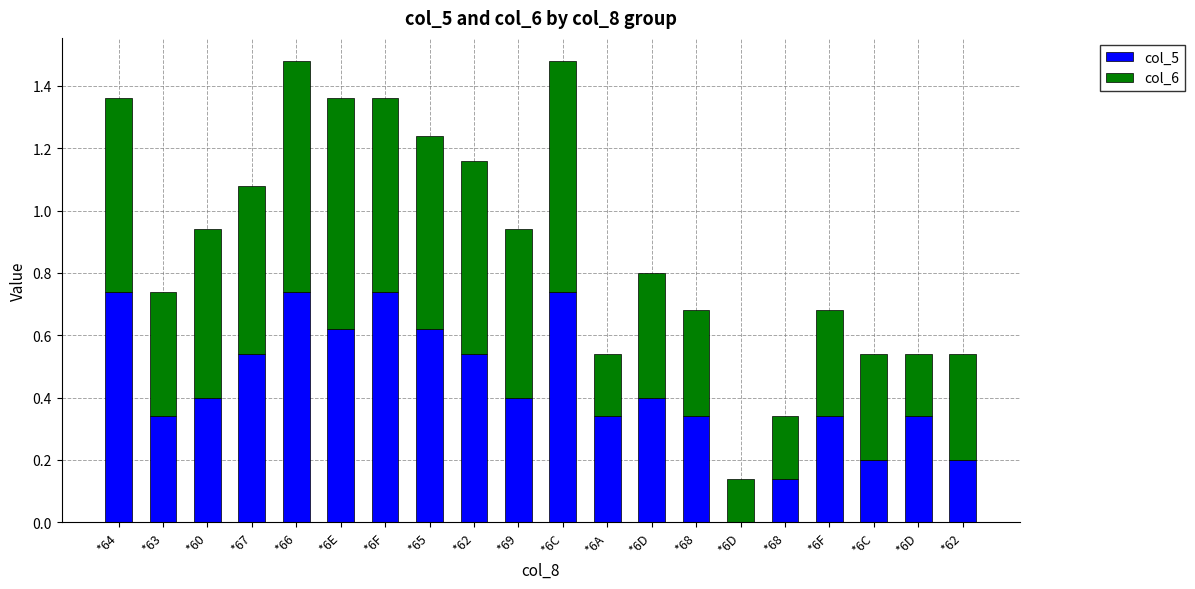

Are the bars horizontal?

No